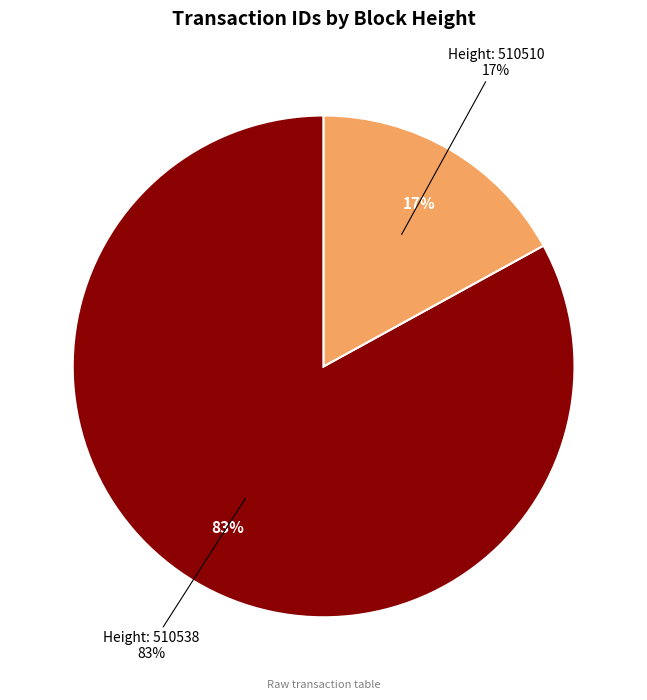

What is the largest slice in the pie chart?

510538